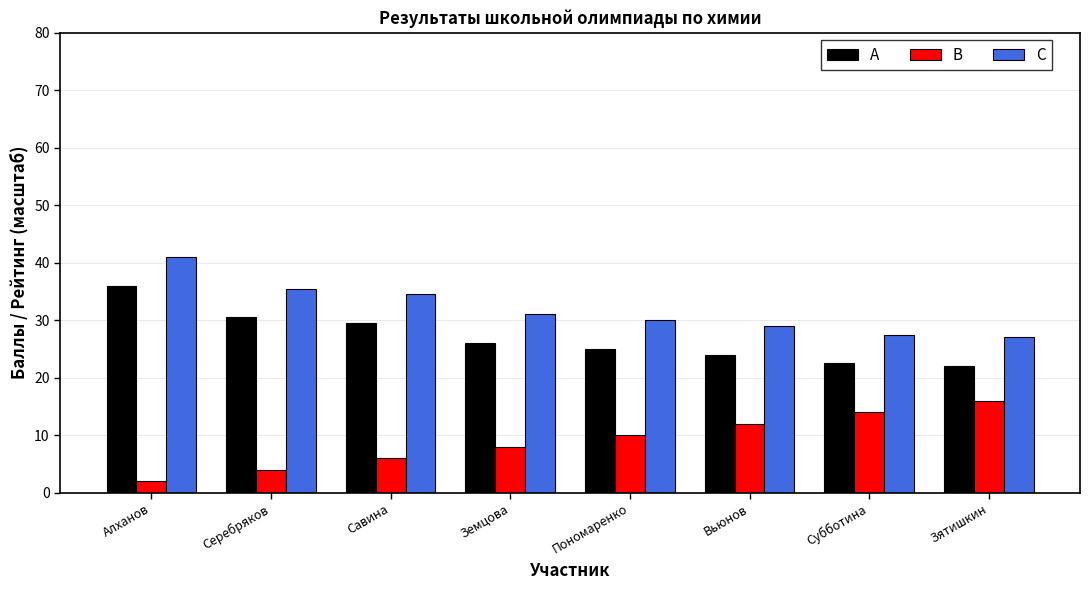

Reading left to right, extract all data points from this chart.

A: 36.0	30.5	29.5	26.0	25.0	24.0	22.5	22.0
B: 2.0	4.0	6.0	8.0	10.0	12.0	14.0	16.0
C: 41.0	35.5	34.5	31.0	30.0	29.0	27.5	27.0